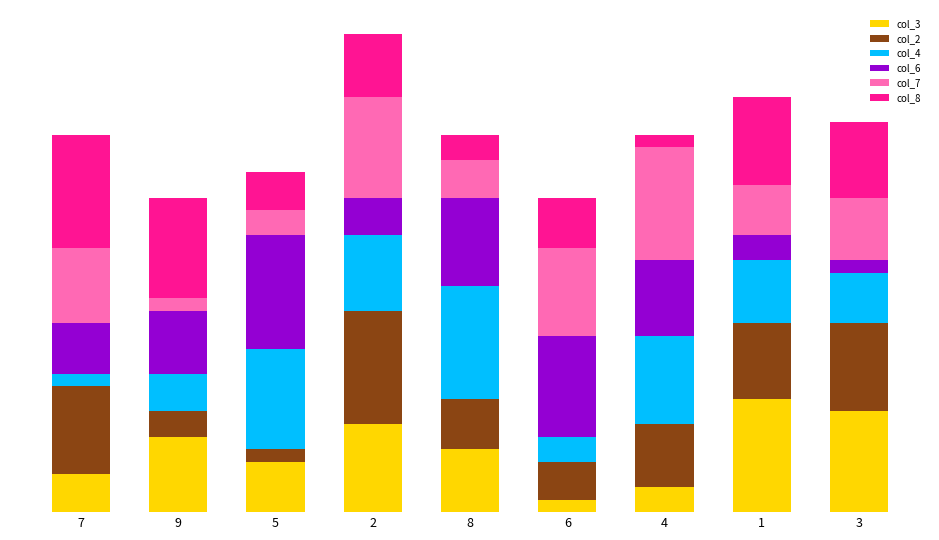

What is the total value across all series at 1?

33